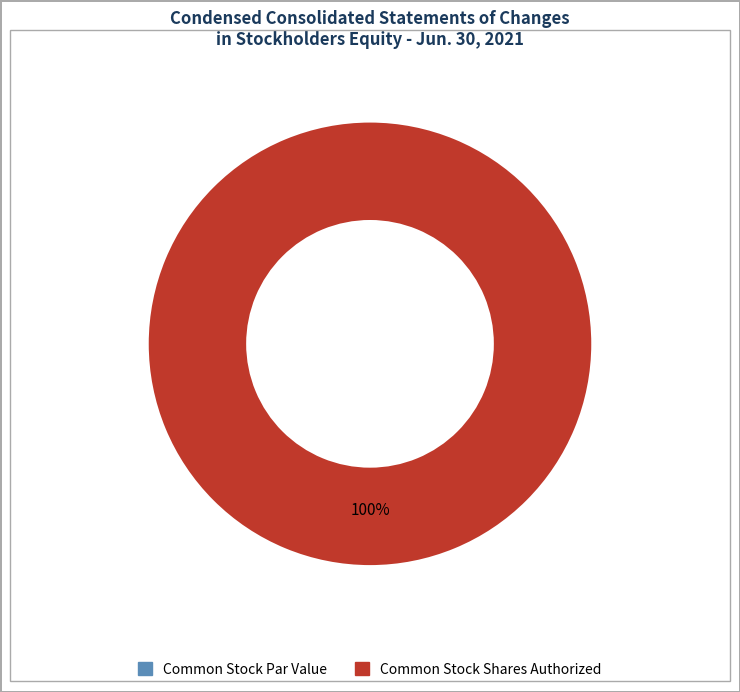

Do Common Stock, Par or Stated Value Per Share and Common Stock, Shares Authorized together represent more than half of the pie?

Yes